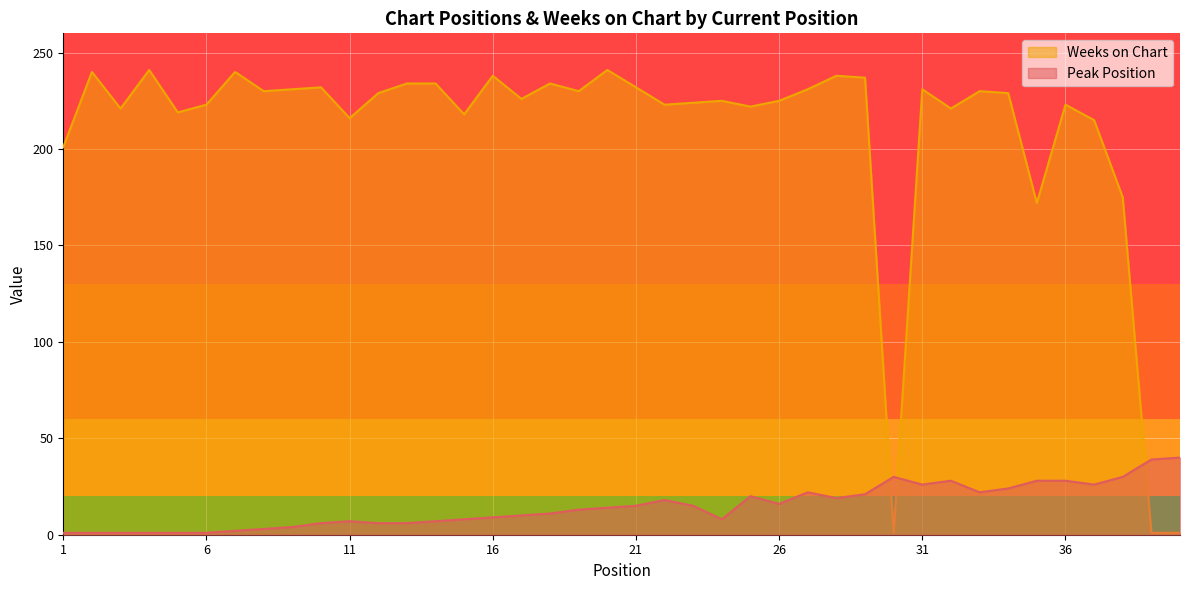

How many categories are shown in the chart?

40